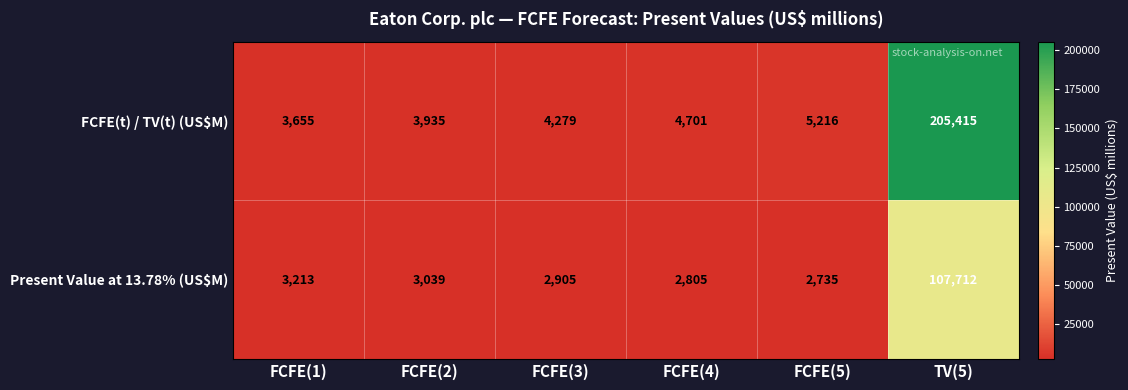

How many categories are shown in the chart?

6